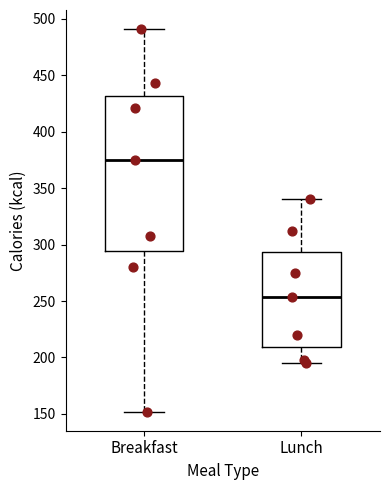

Which box has the lowest median line?

Lunch